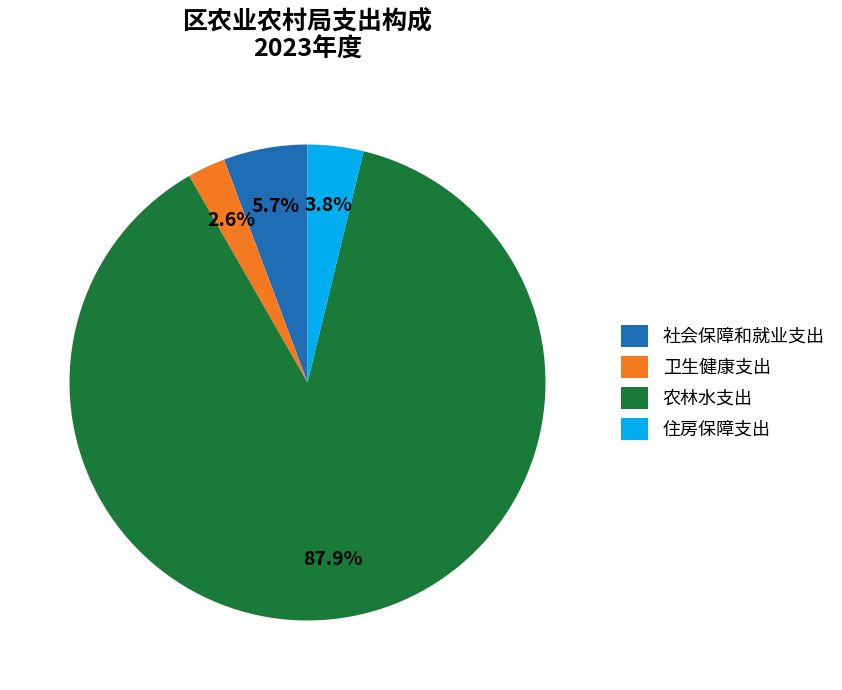

To the nearest percent, what is the average slice percentage?

25%